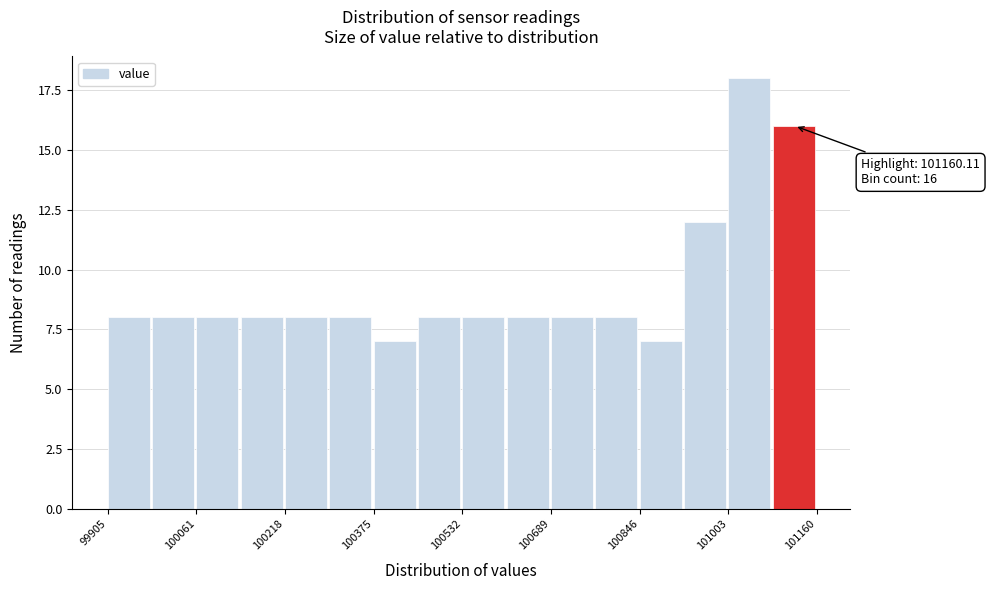

Around what value on the x-axis is the tallest bar? Give the approximate position of its centre, as read against the axis.

101040